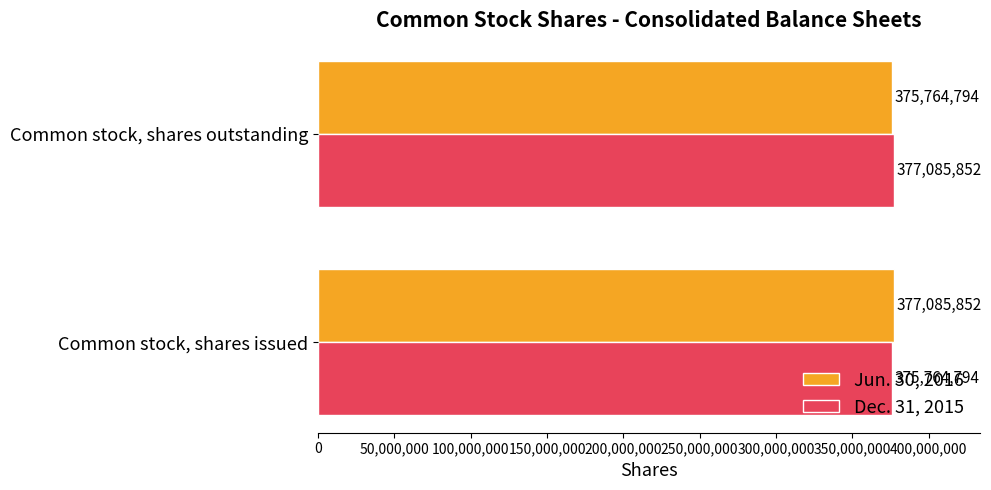

How many categories are shown in the chart?

2